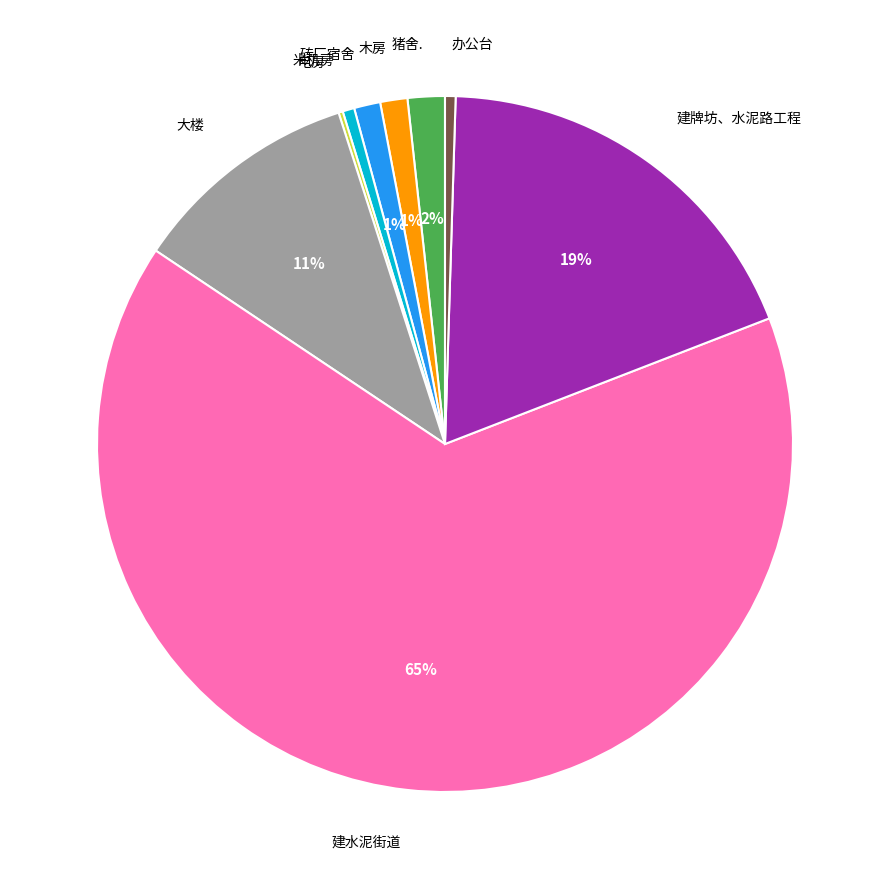

True or false: 办公台 accounts for 0% of the total.

True